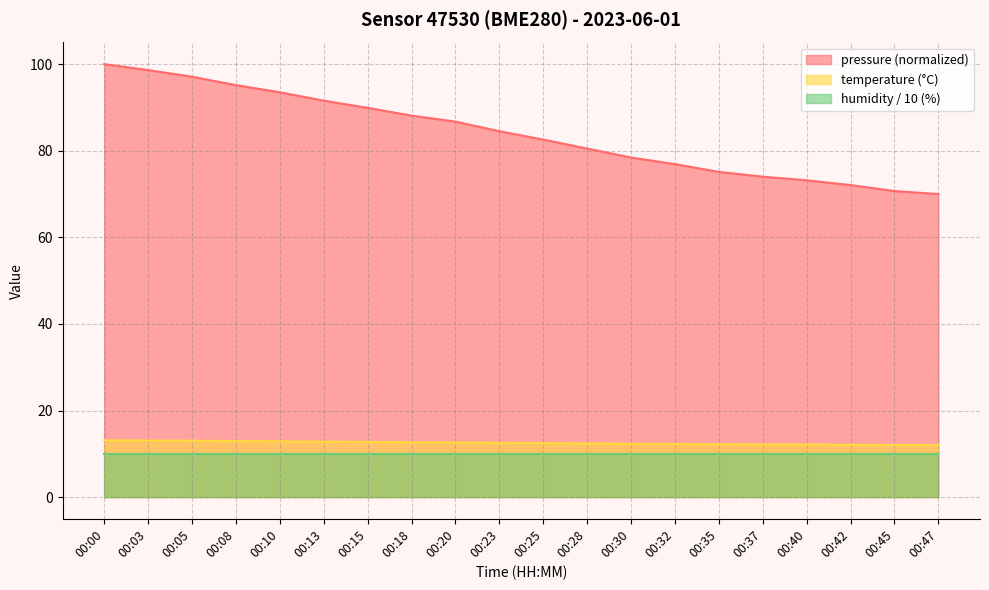

True or false: temperature has a value of 13.0 at 00:05.

True